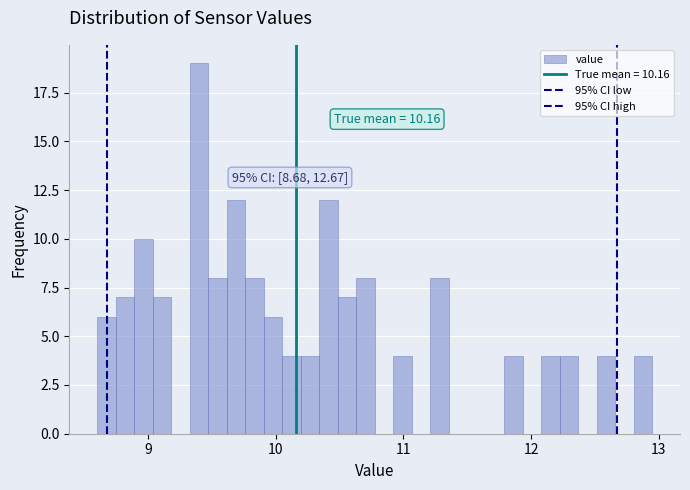

Around what value on the x-axis is the tallest bar? Give the approximate position of its centre, as read against the axis.

9.4